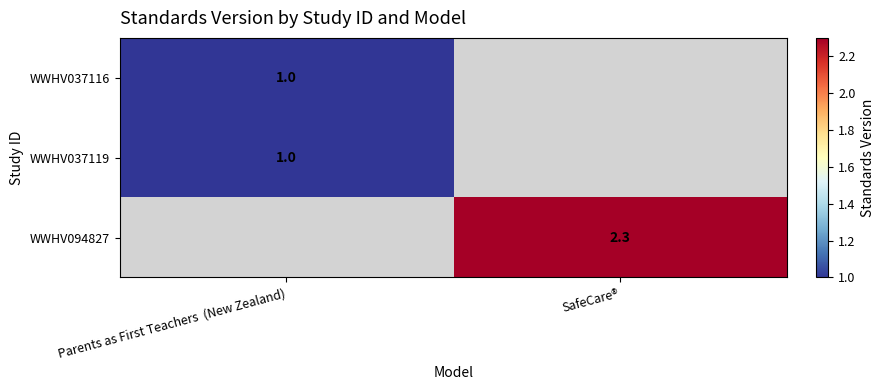

True or false: WWHV037116 has a value of 1.0 at Parents as First Teachers  (New Zealand).

True